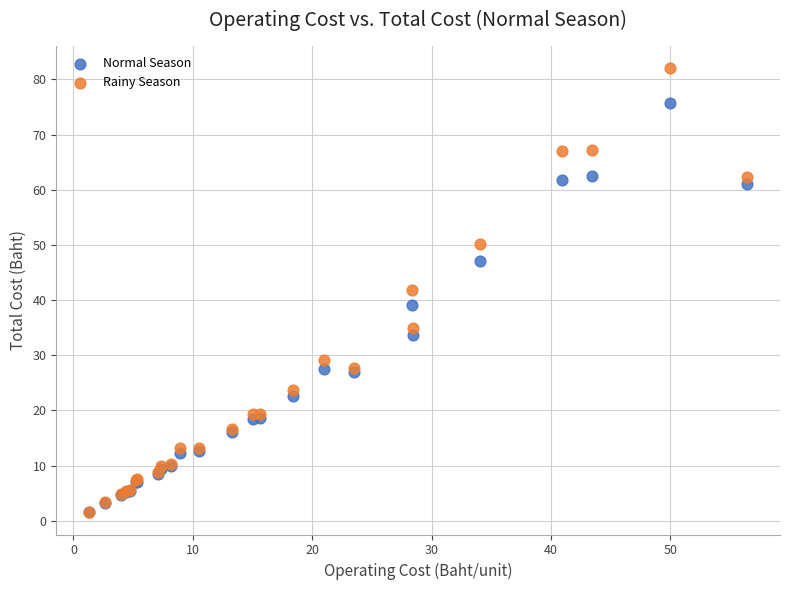

Which series has the largest Y range (max minus min)?

Rainy Season